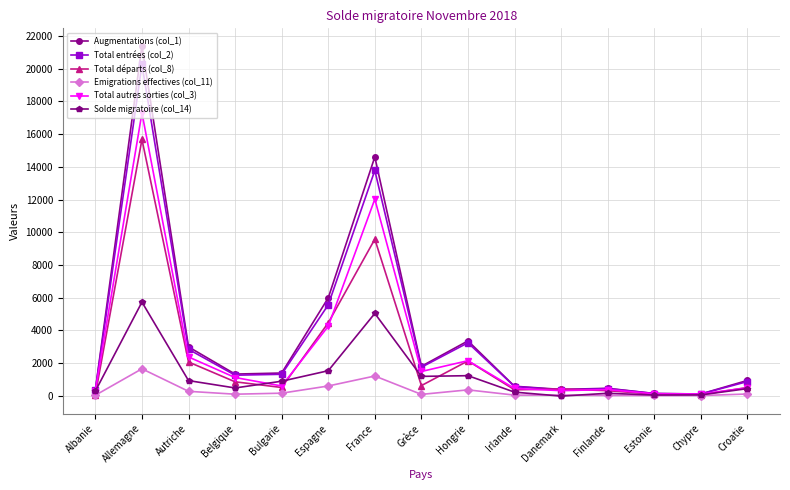

What is the sum of all Total autres sorties (col_3) values?

43406